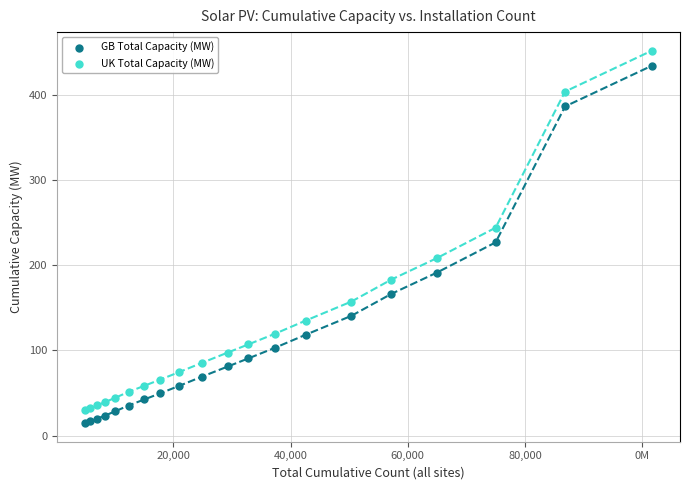

What is the X range (max minus min) for the scatter plot?

96653.0